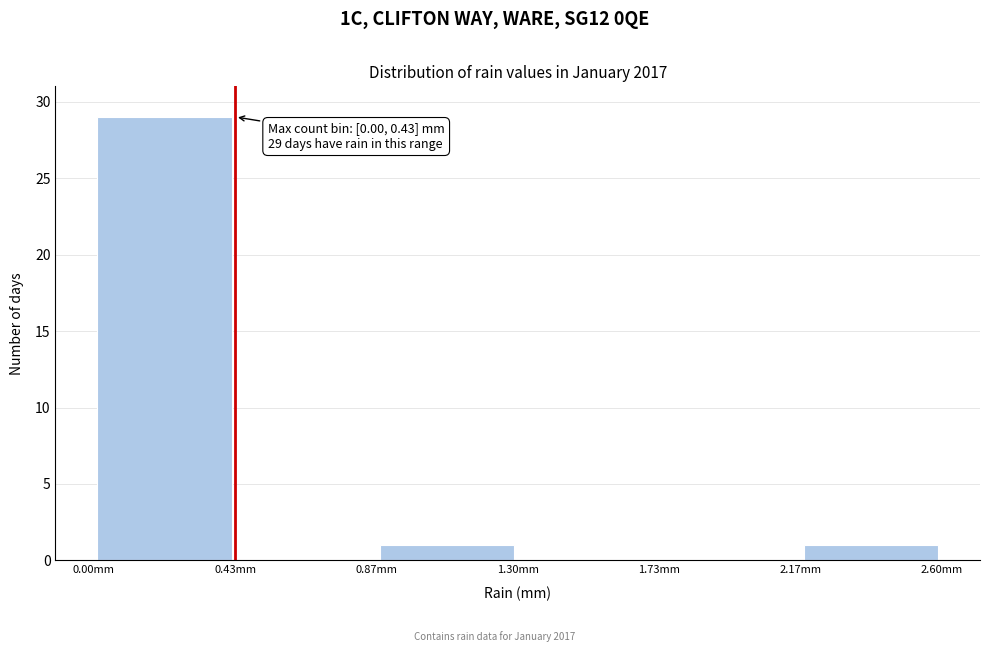

Over which range of the x-axis is the bar tallest?

0.00 to 0.45